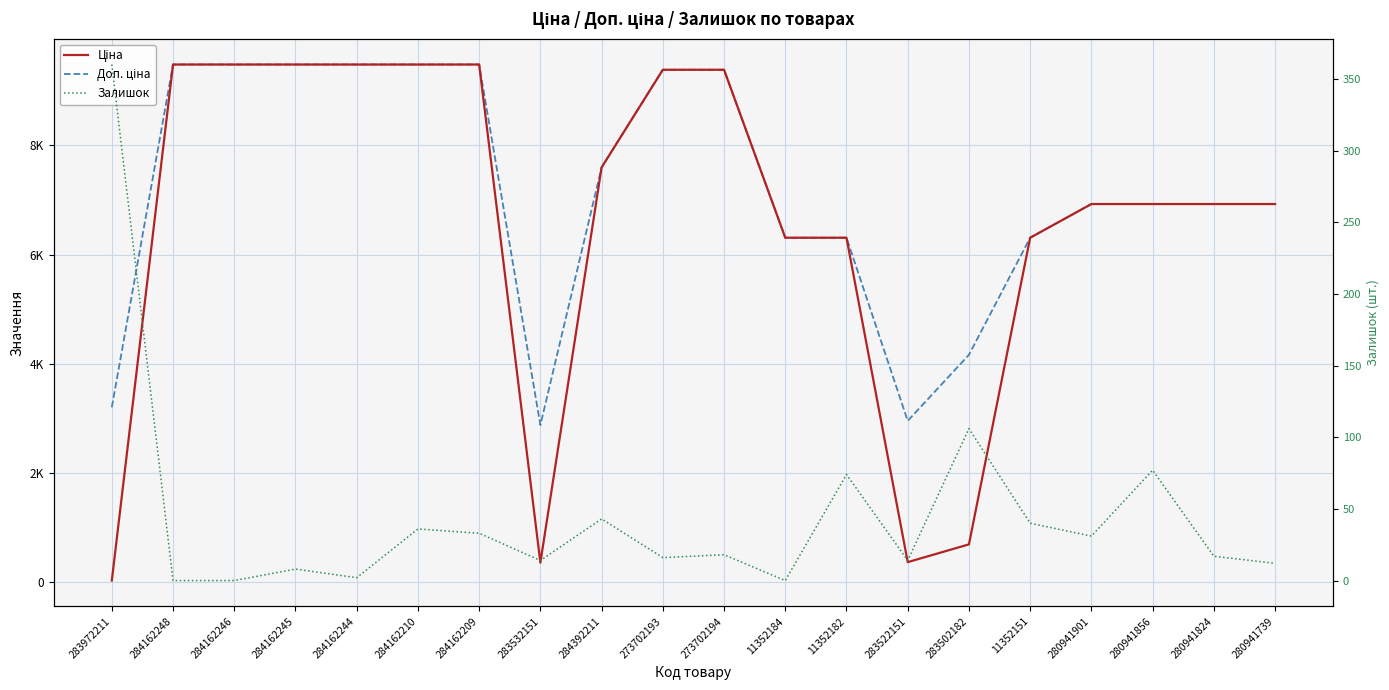

What is the label of the 19th point from the right?

284162248